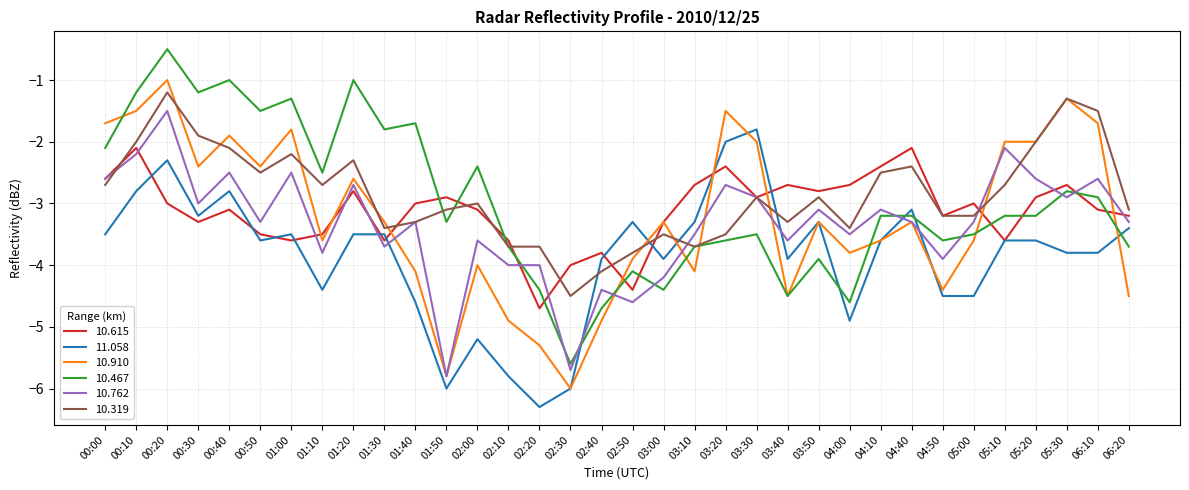

What position from the left is 00:00?

1